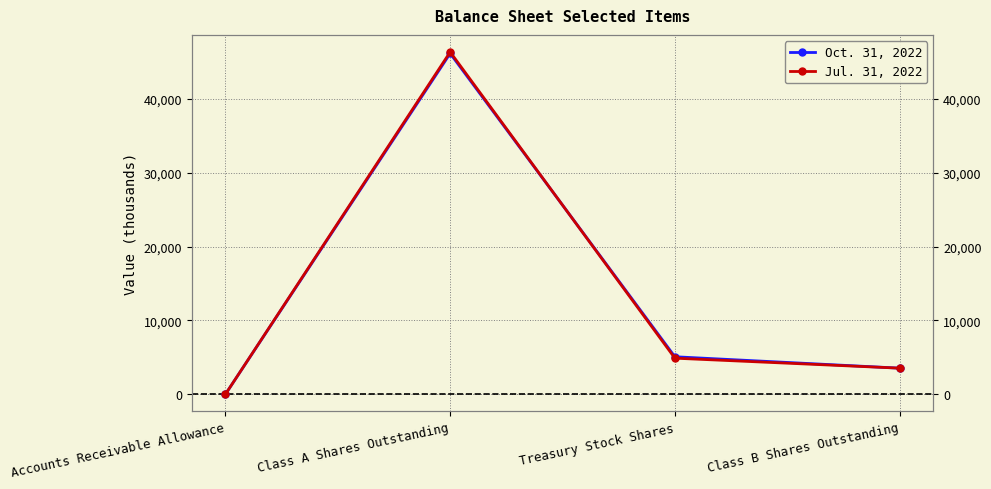

Which series has the widest spread of values?

Jul. 31, 2022